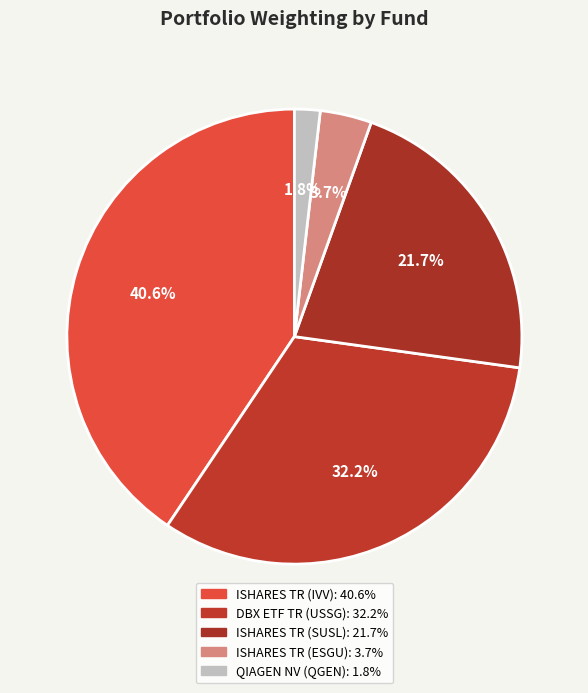

How many slices are in this pie chart?

5